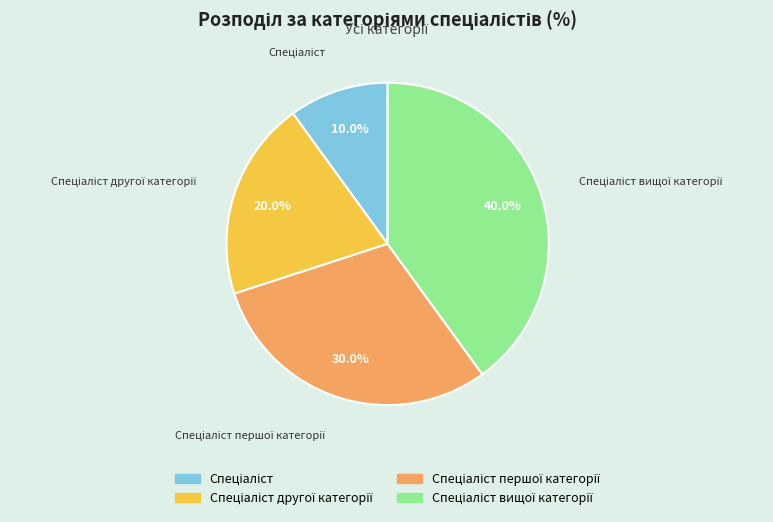

Is there a majority slice in this chart?

No